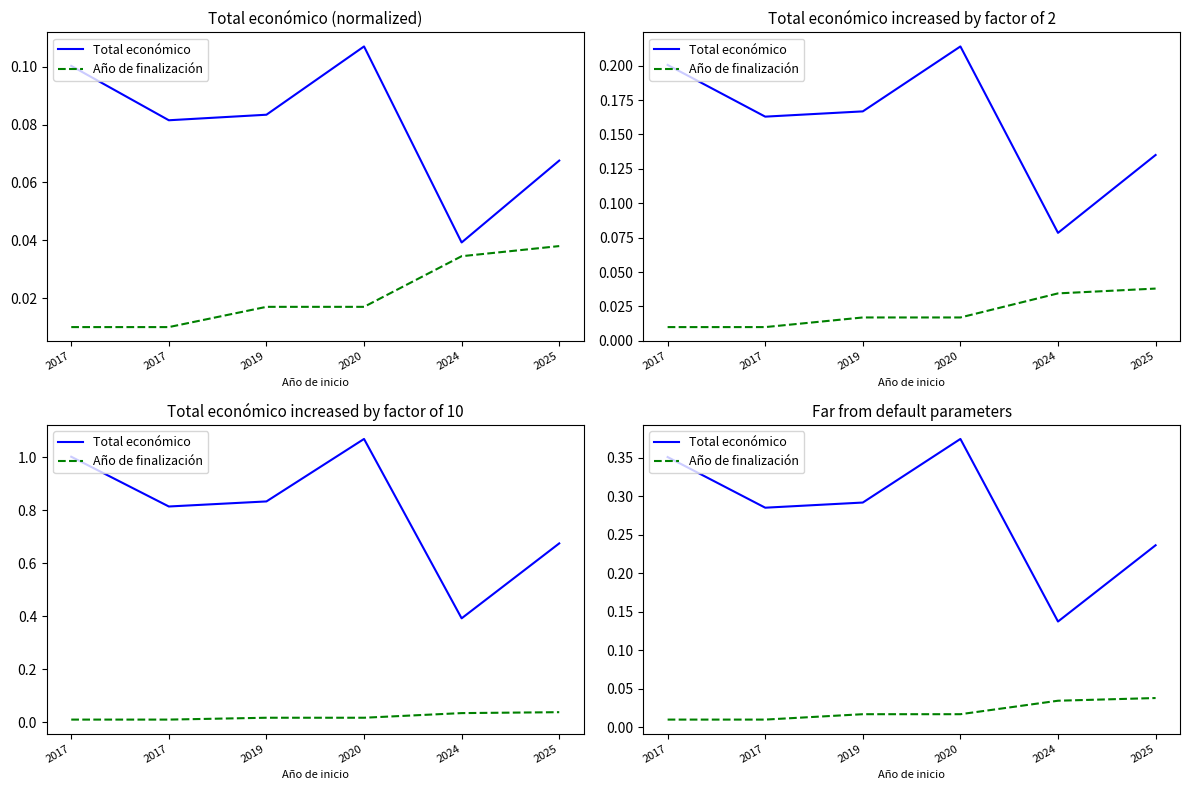

How many data points does each series have?

6